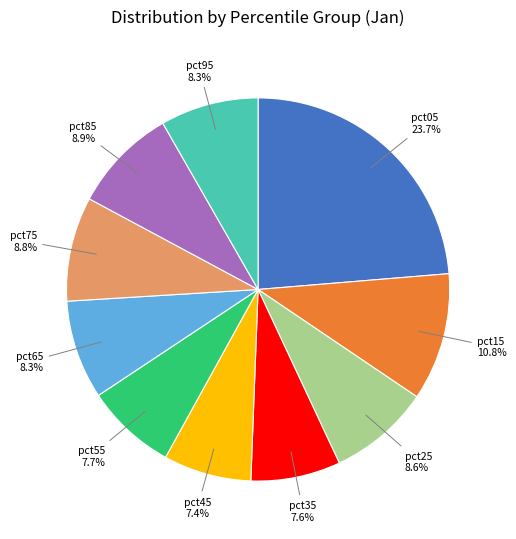

Is there a majority slice in this chart?

No